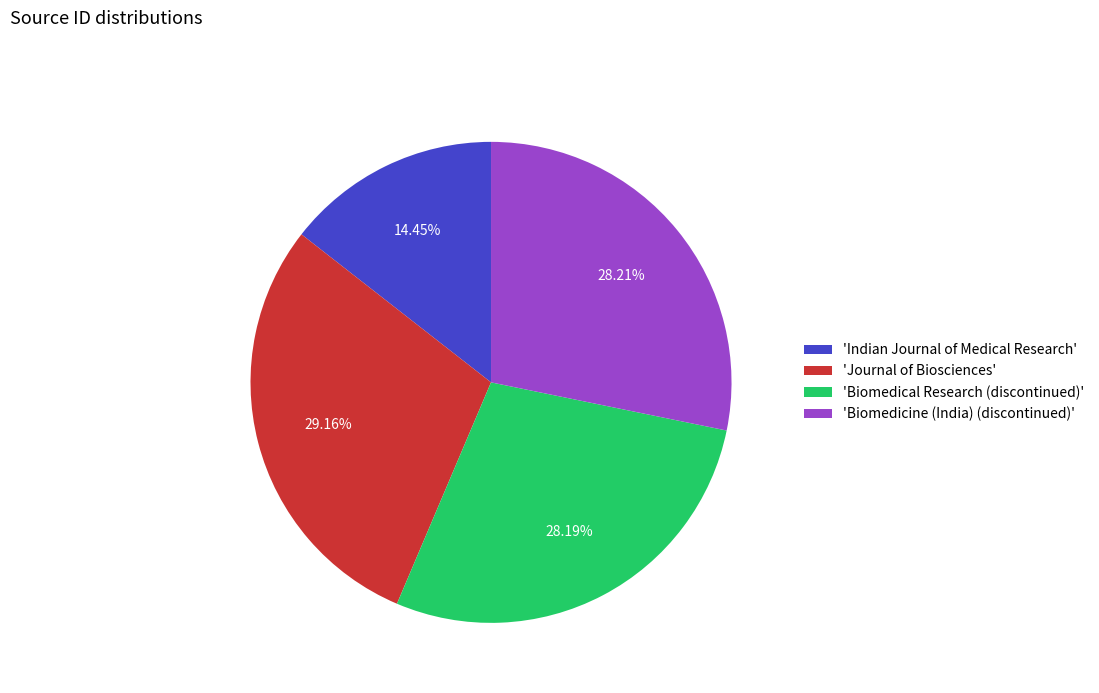

Does 'Journal of Biosciences' represent more than half of the total?

No